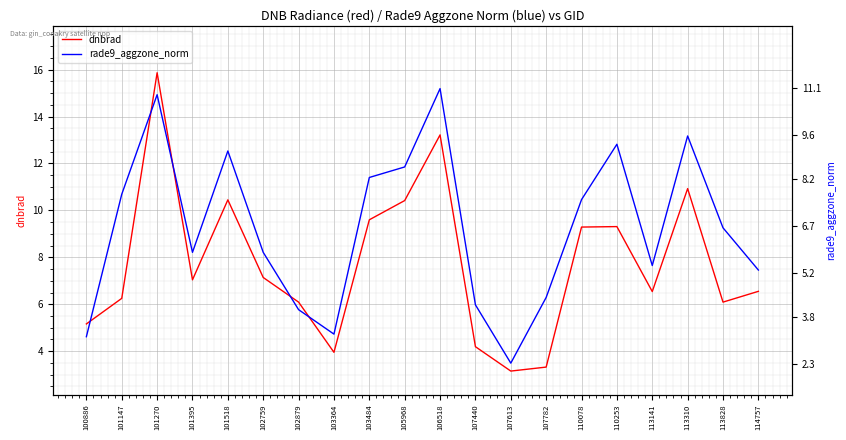

What value does the rade9_aggzone_norm series have at 106518?

11.1